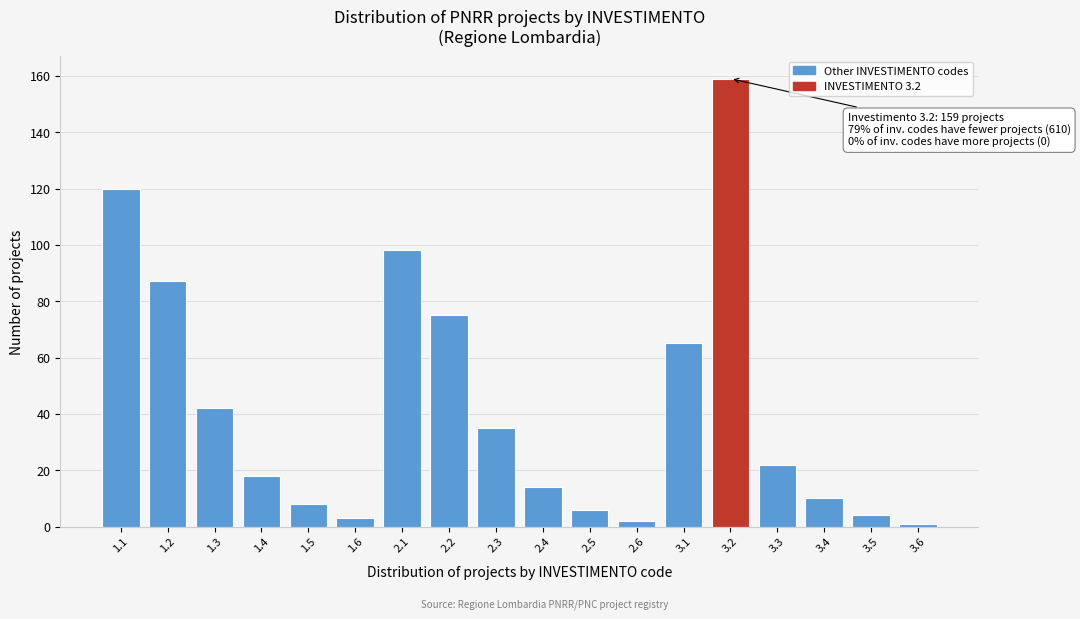

Reading right to left, list all the values displayed in this chart.

3.6=1	3.5=4	3.4=10	3.3=22	3.2=159	3.1=65	2.6=2	2.5=6	2.4=14	2.3=35	2.2=75	2.1=98	1.6=3	1.5=8	1.4=18	1.3=42	1.2=87	1.1=120